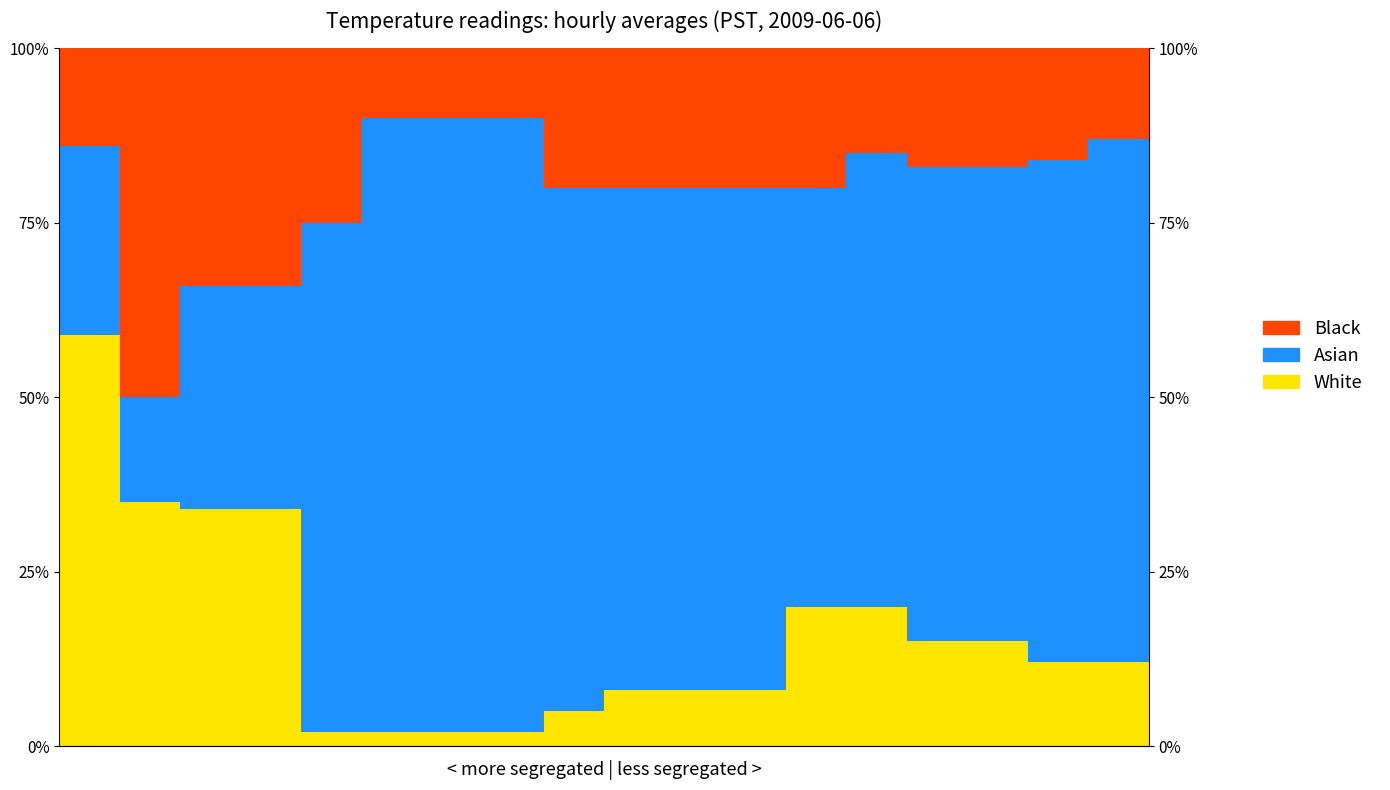

True or false: White and Black cross at least once.

False